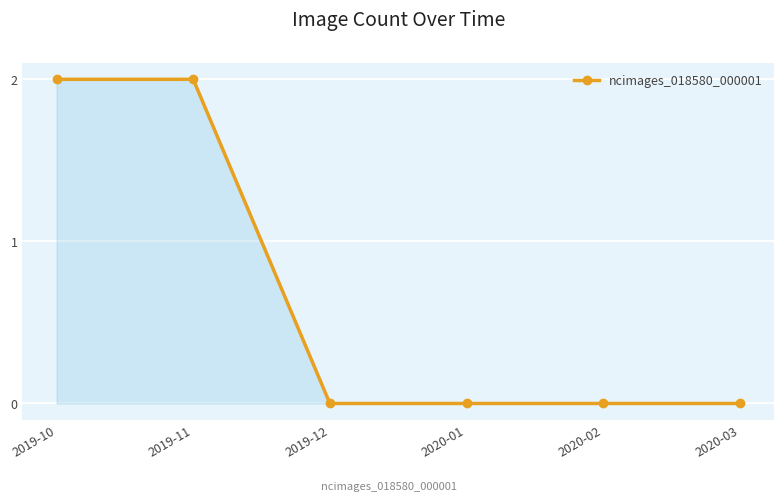

Reading left to right, extract all data points from this chart.

2019-10=2	2019-11=2	2019-12=0	2020-01=0	2020-02=0	2020-03=0